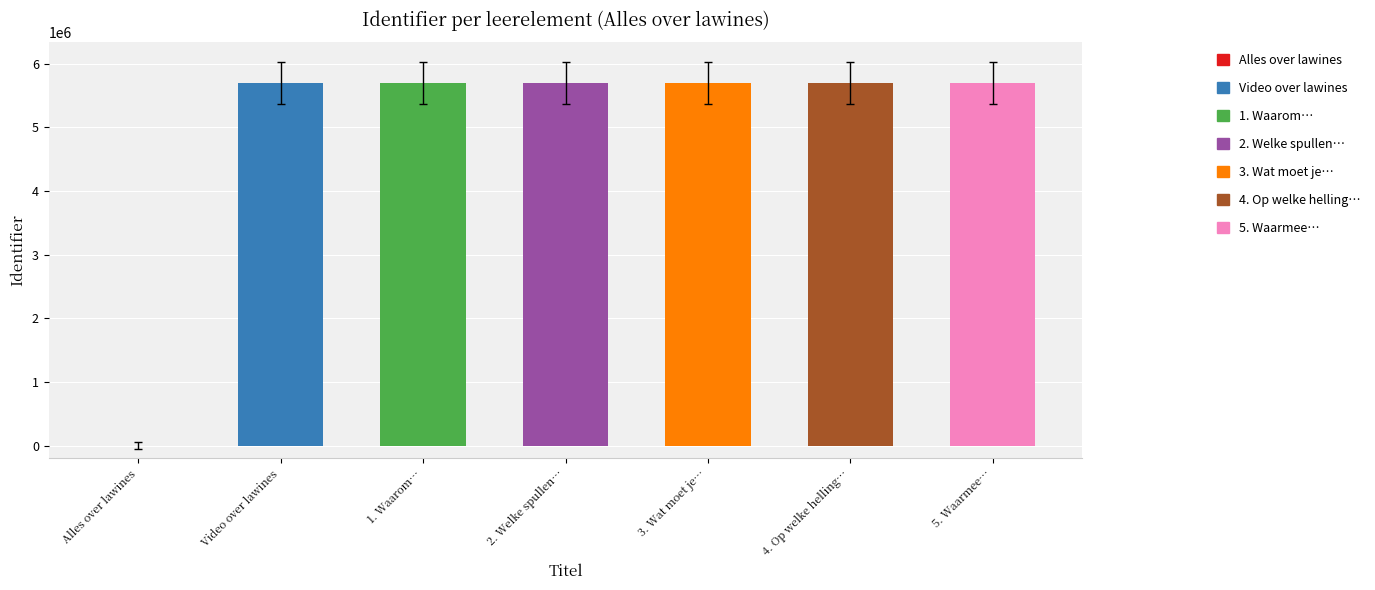

List the labels in order of value, largest first.

5. Waarmee veroorzaakt Patrick expres een lawine?, 4. Op welke helling is het meeste lawinegevaar?, 3. Wat moet je checken voordat je gaat?, 2. Welke spullen zijn nodig om iemand uit lawine te redden?, 1. Waarom kun je beter niet buiten de piste?, Video over lawines, Alles over lawines